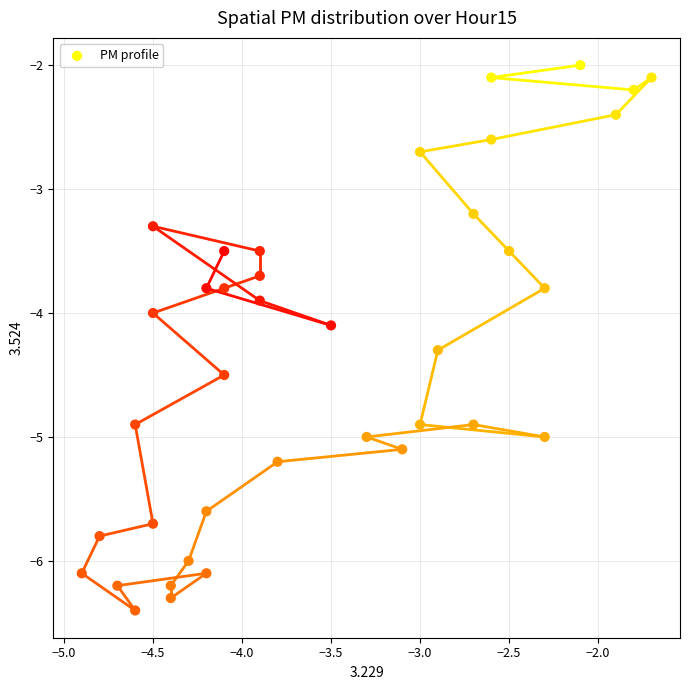

What is the range of Y values (max minus min)?

4.4